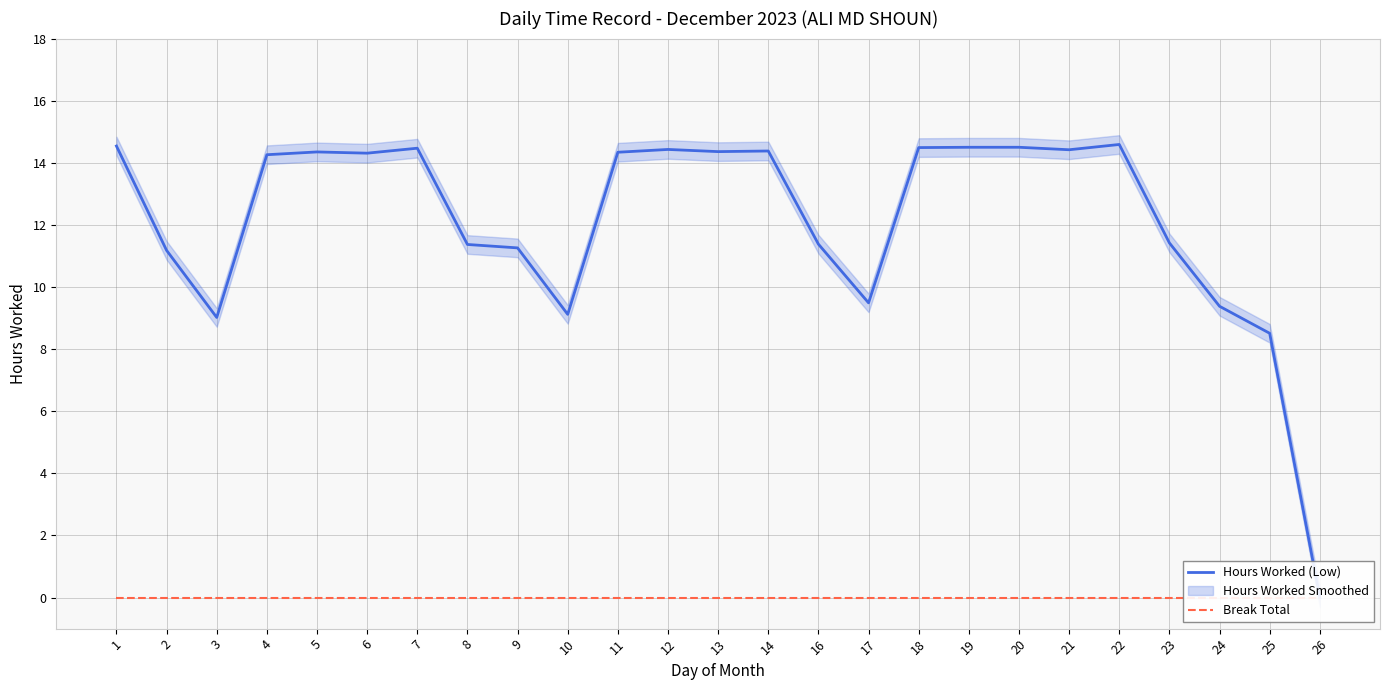

Where is the first local maximum for Hours Worked (Low)?

5